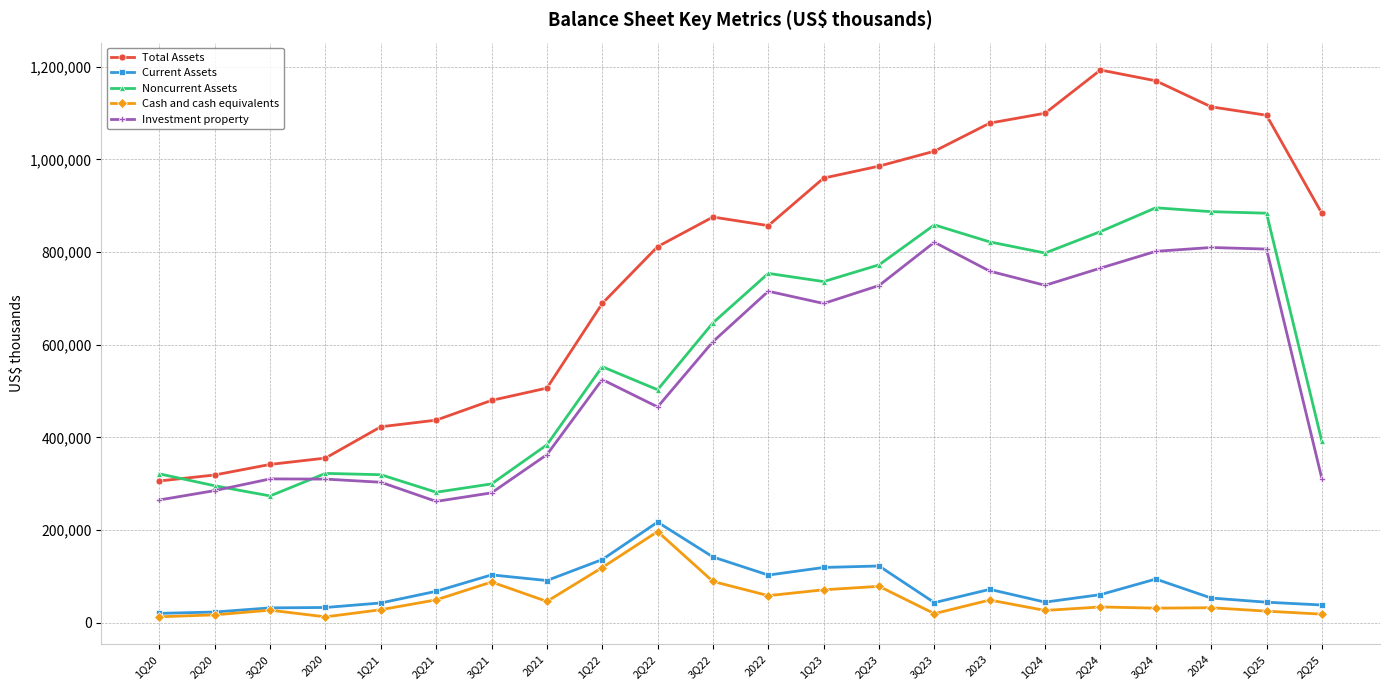

How many values in the Investment property series are below 606596?

11